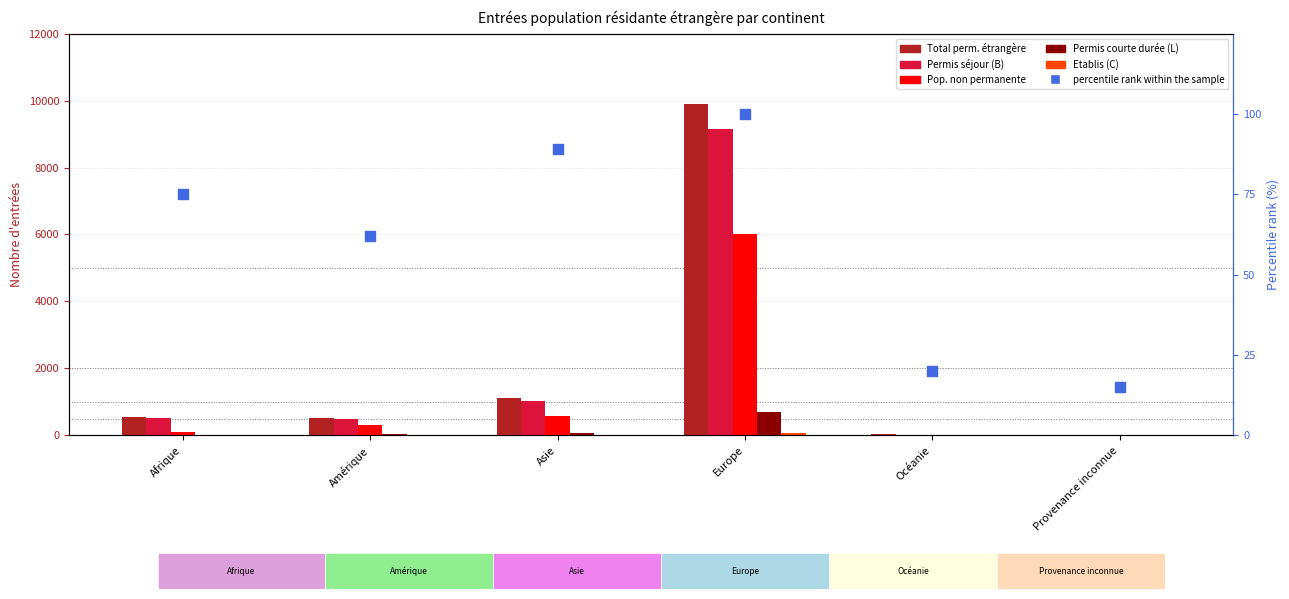

Which series has the largest Y range (max minus min)?

Total perm. étrangère